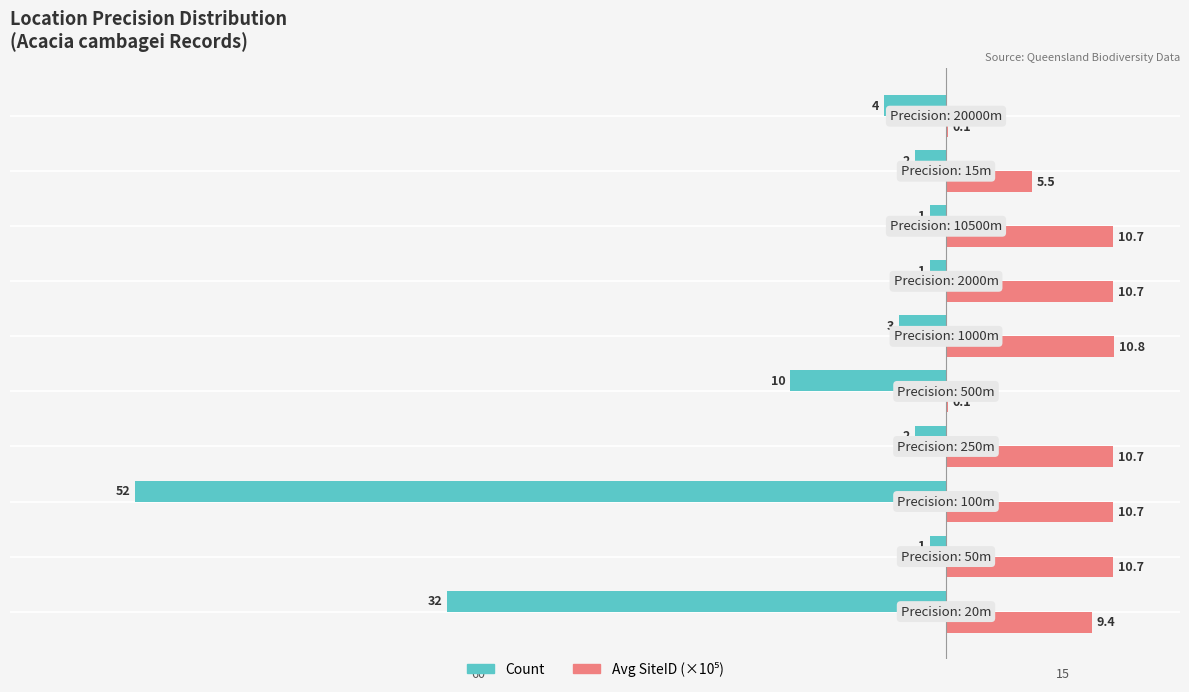

How many data points in Avg SiteID (×10⁵) are less than 10?

4